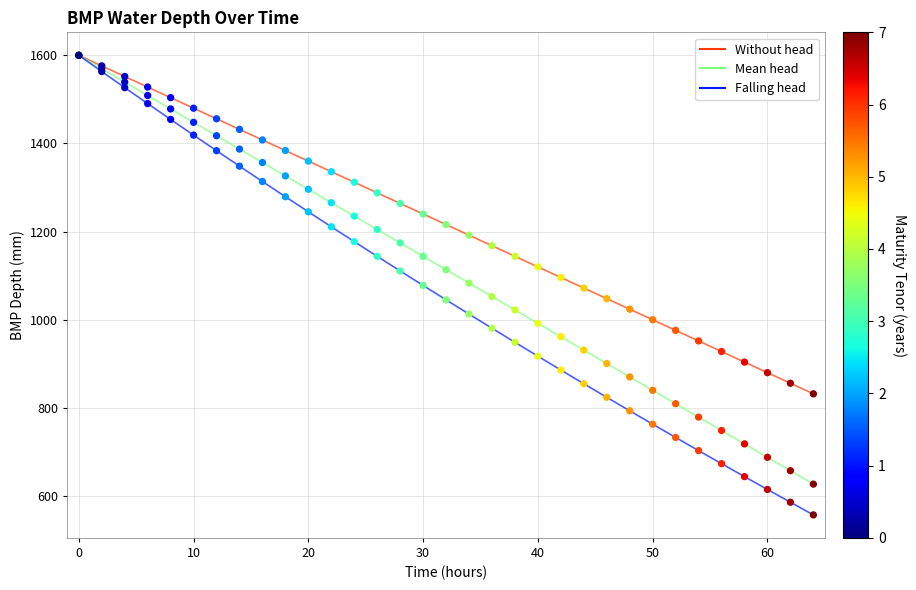

At how many categories does at least one series exceed 652?

33